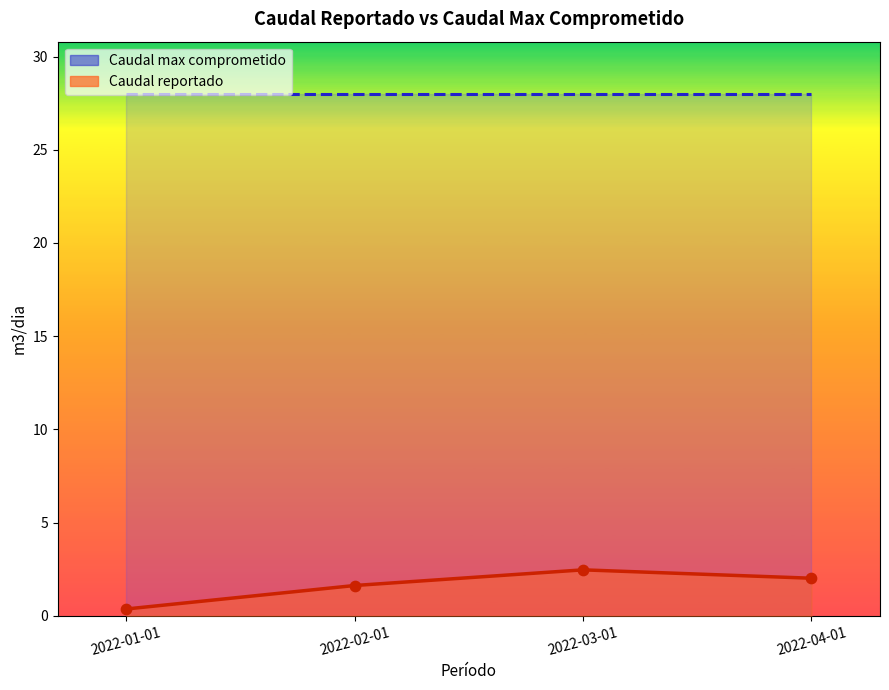

Which series contains the lowest Y value?

Caudal reportado